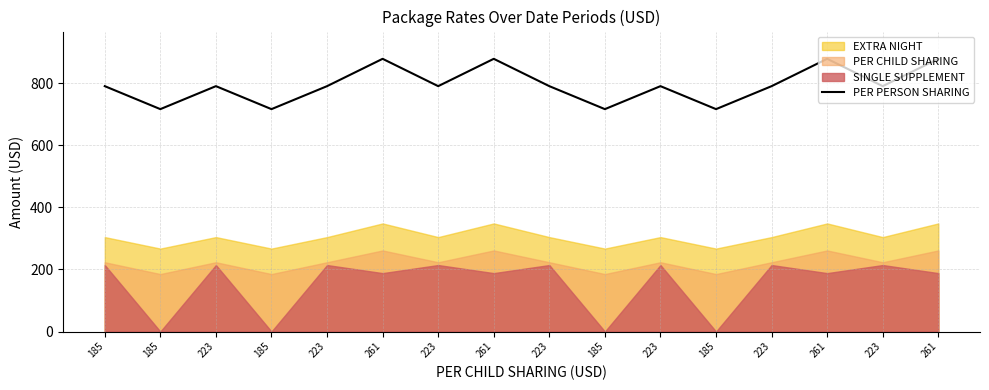

What is the difference between the values at 185 and 223?

74